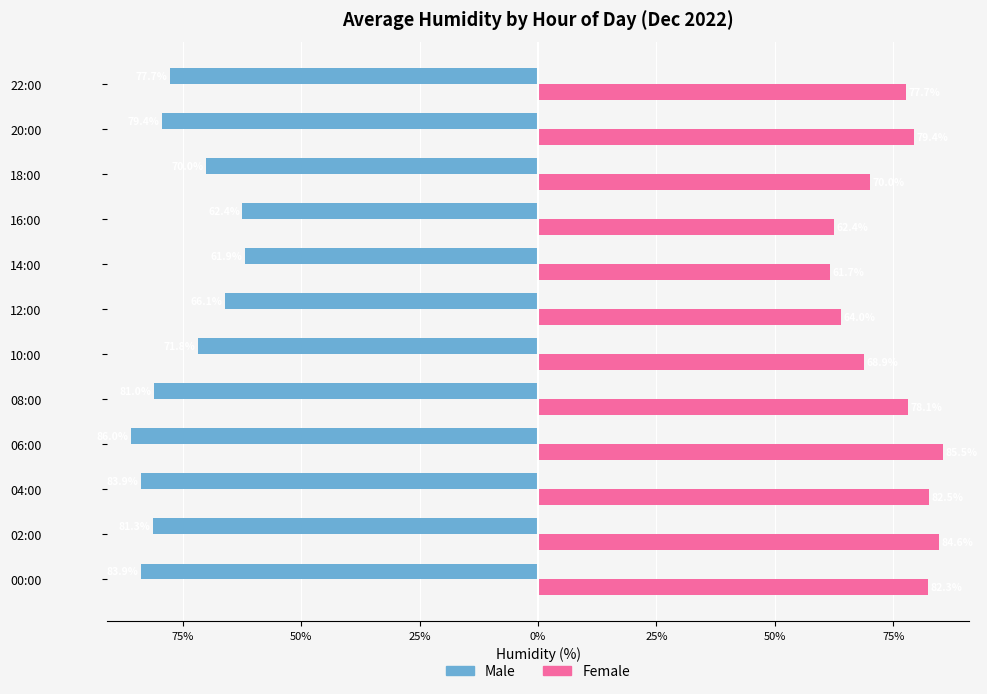

Reading left to right, list all the values displayed in this chart.

Male: -83.9	-81.3	-83.9	-86.0	-81.0	-71.8	-66.1	-61.9	-62.4	-70.0	-79.4	-77.7
Female: 82.3	84.6	82.5	85.5	78.1	68.9	64.0	61.7	62.4	70.0	79.4	77.7